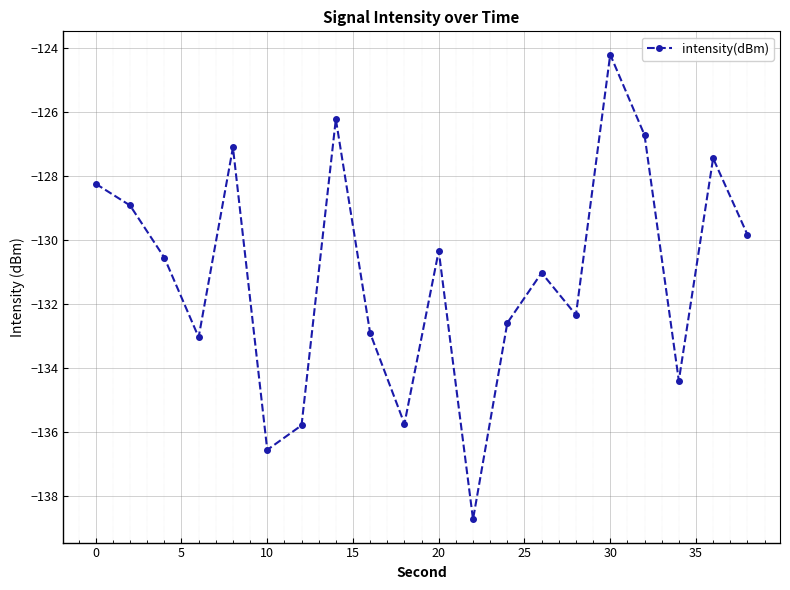

What is the smallest value displayed?

-138.7